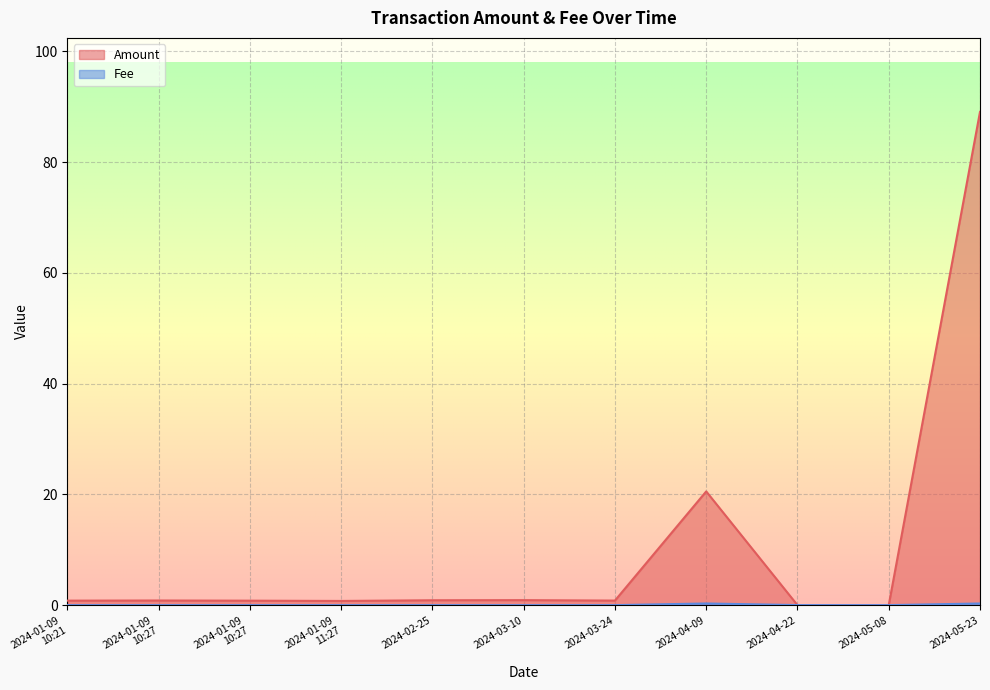

What is the difference between the second highest and second lowest values in the Amount series?

20.5